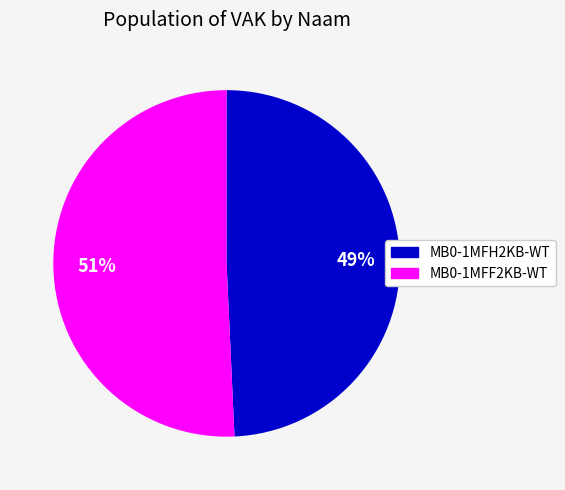

The MB0-1MFH2KB-WT slice represents 49% of the pie. True or false?

True